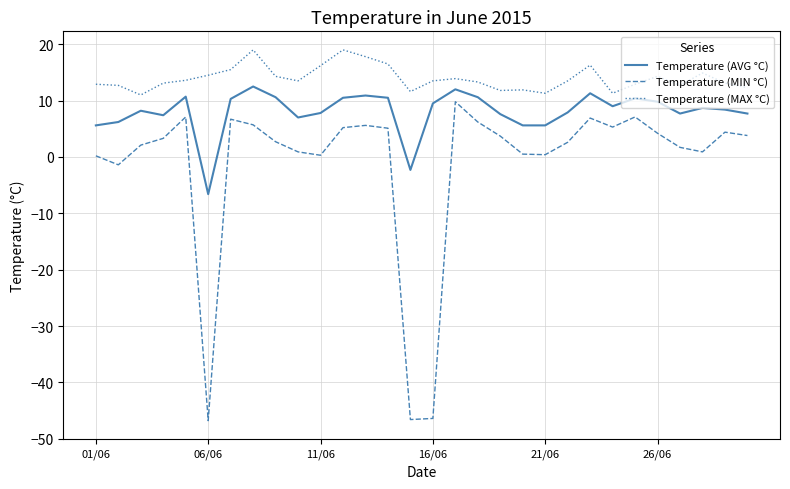

How many positive values does the Temperature (AVG °C) series have?

28